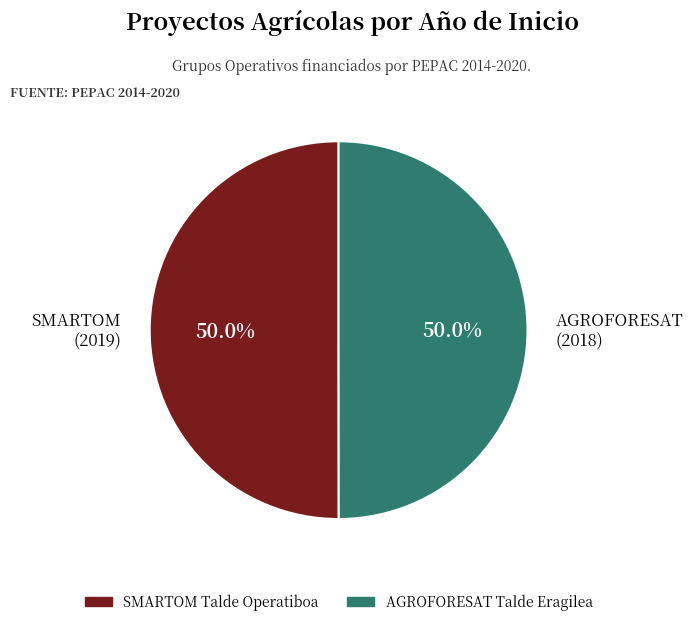

To the nearest percent, what is the average slice percentage?

50%